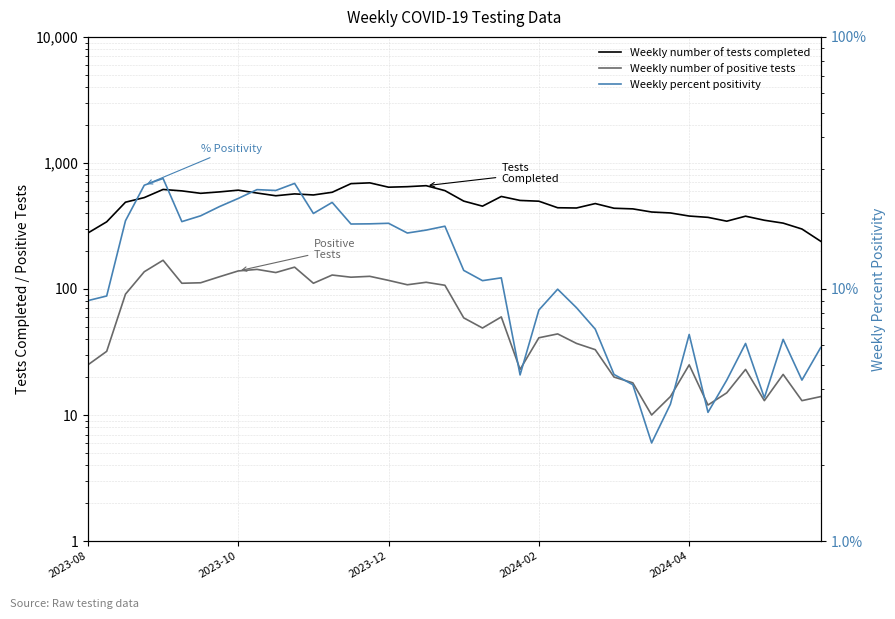

Rank the categories by Weekly number of tests completed value from lowest to highest.

39, 2023-08, 38, 37, 2023-10, 34, 36, 33, 35, 32, 31, 30, 29, 28, 26, 25, 21, 27, 2023-12, 24, 20, 23, 2024-02, 22, 10, 12, 11, 6, 9, 13, 7, 5, 19, 8, 2024-04, 16, 17, 18, 14, 15